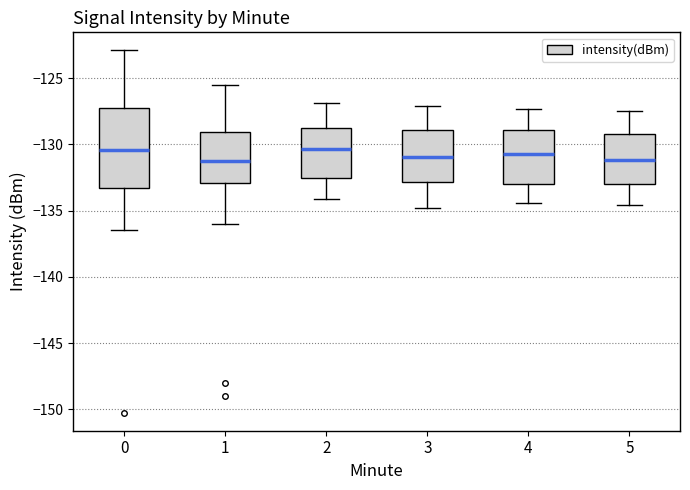

Reading left to right, transcribe this box plot: for each box, give where its median line is, the range the box spans, and where its two whiskers end, as read against the y-axis. The values are not printed on the chart, so give them approximately, as read against the axis.

0: median -130.5, box -133.5 to -127.0, whiskers -136.5 to -123.0
1: median -131.0, box -133.0 to -129.0, whiskers -136.0 to -125.5
2: median -130.5, box -132.5 to -129.0, whiskers -134.0 to -127.0
3: median -131.0, box -133.0 to -129.0, whiskers -135.0 to -127.0
4: median -130.5, box -133.0 to -129.0, whiskers -134.5 to -127.5
5: median -131.0, box -133.0 to -129.0, whiskers -134.5 to -127.5